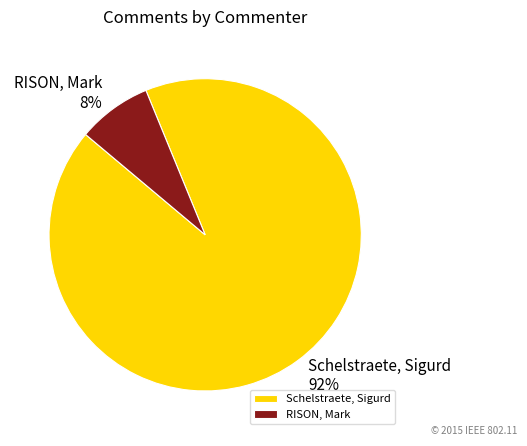

What percentage is the Schelstraete, Sigurd slice, to the nearest percent?

92%